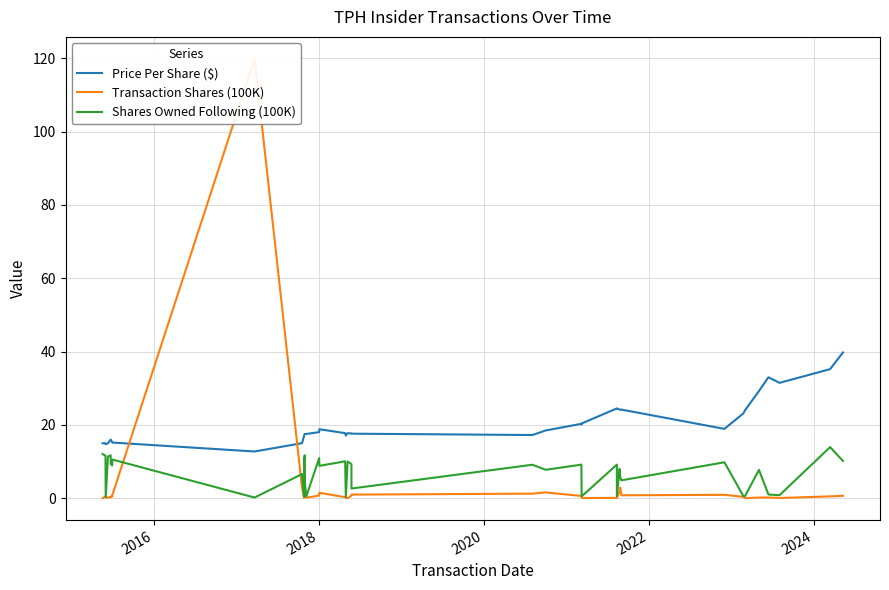

True or false: Price Per Share ($) and Shares Owned Following (100K) intersect in this chart.

False